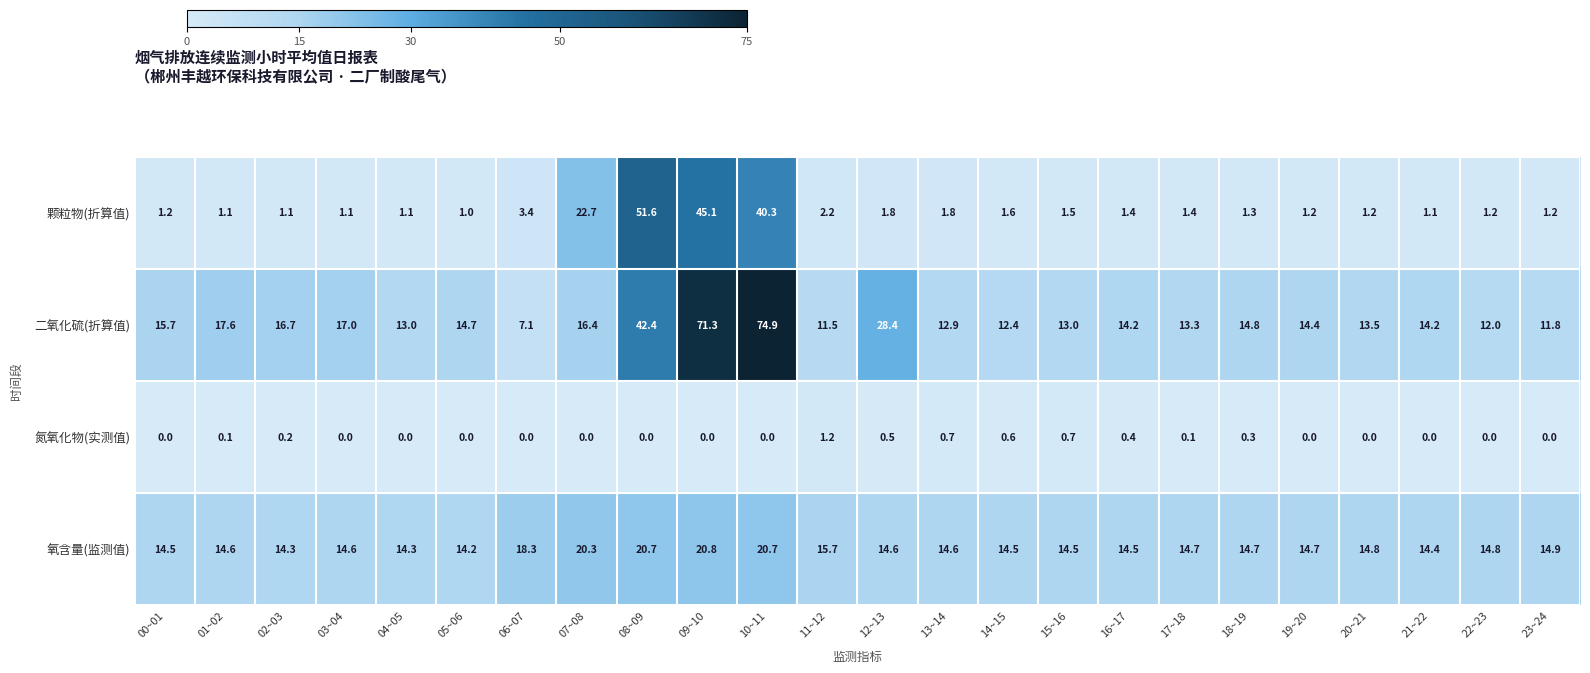

At which label does 氮氧化物(实测值) reach its peak?

11~12